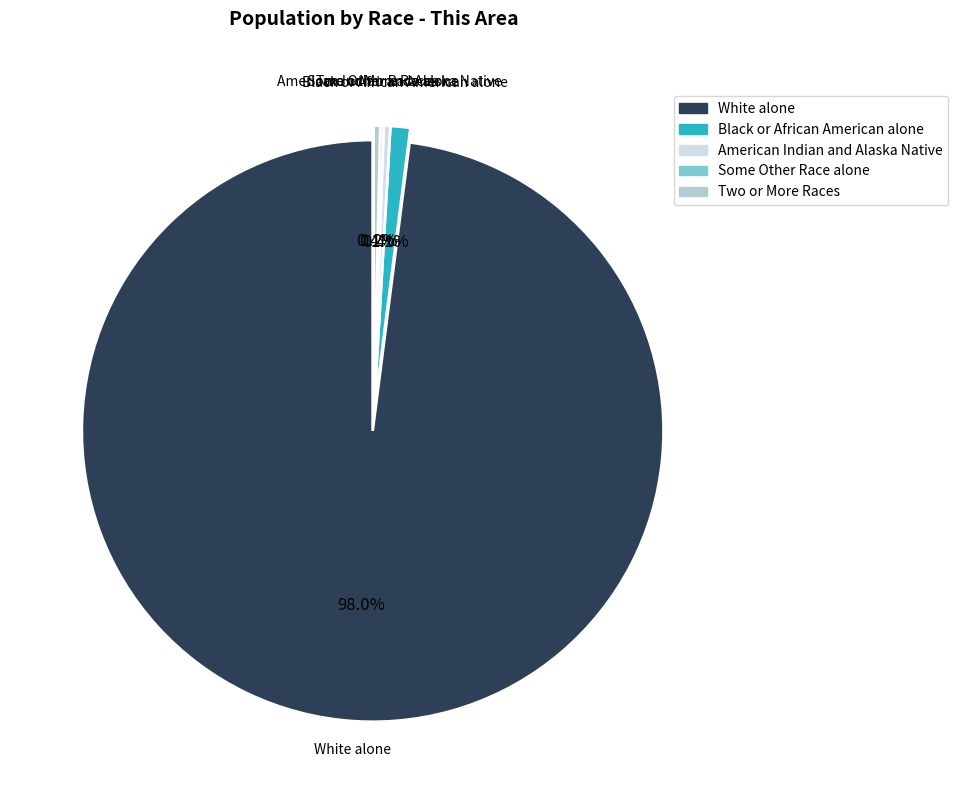

Does any single category account for the majority?

Yes